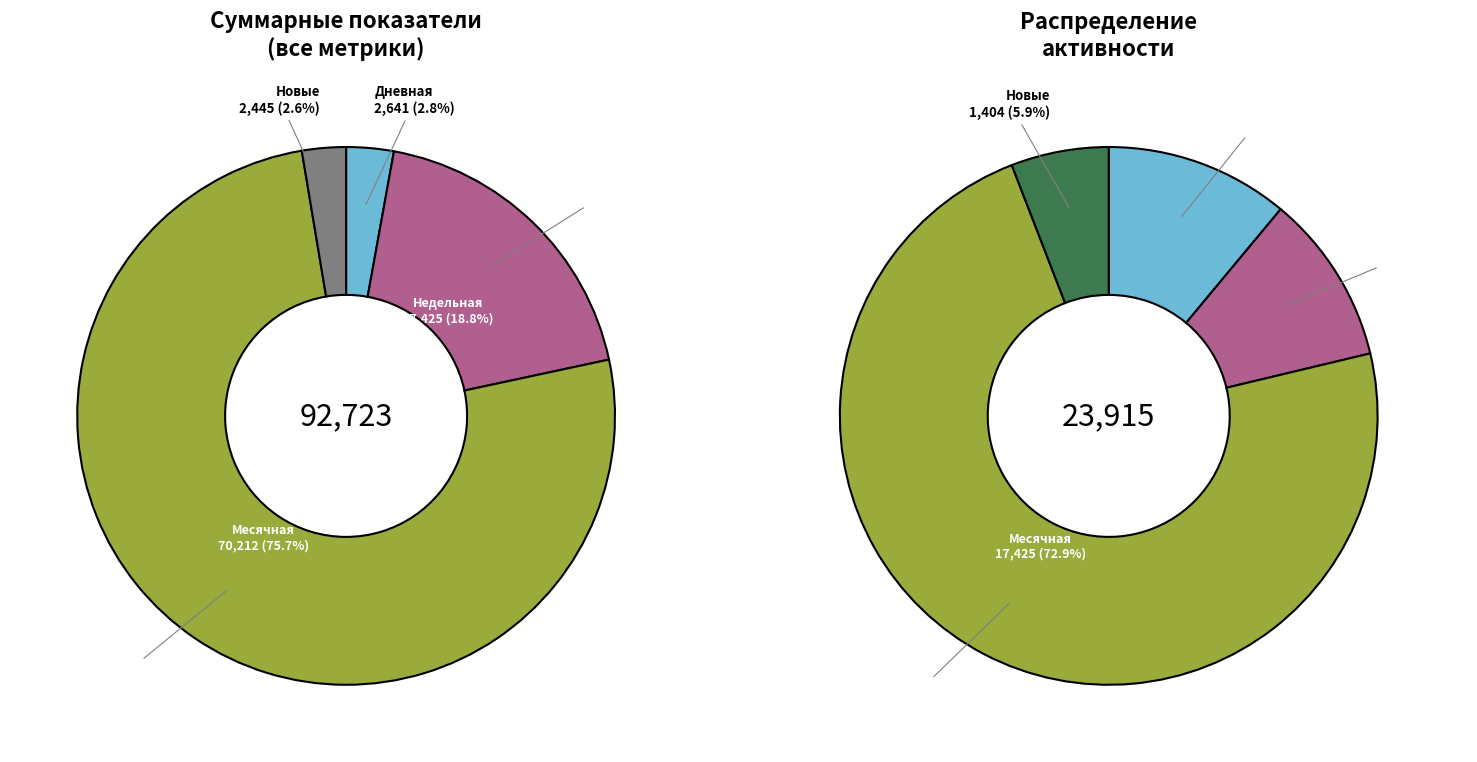

Rank the series by their maximum value, from highest to lowest.

Месячная, Недельная, Дневная, Новые